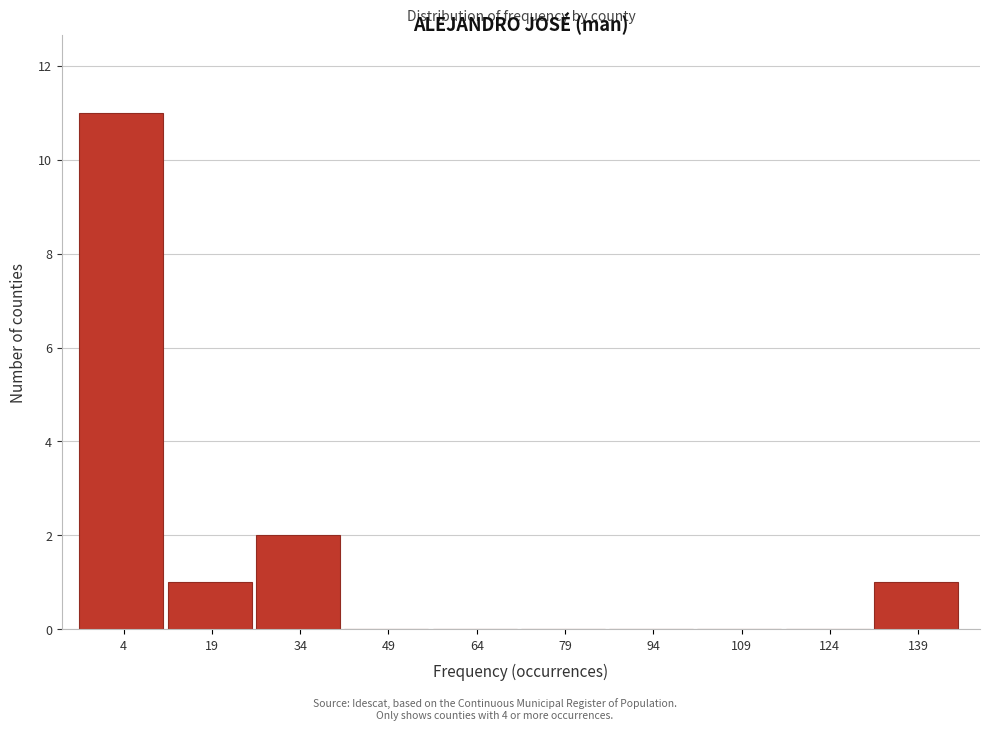

Reading right to left, what are all the values shown in this chart?

139=1	124=0	109=0	94=0	79=0	64=0	49=0	34=2	19=1	4=11